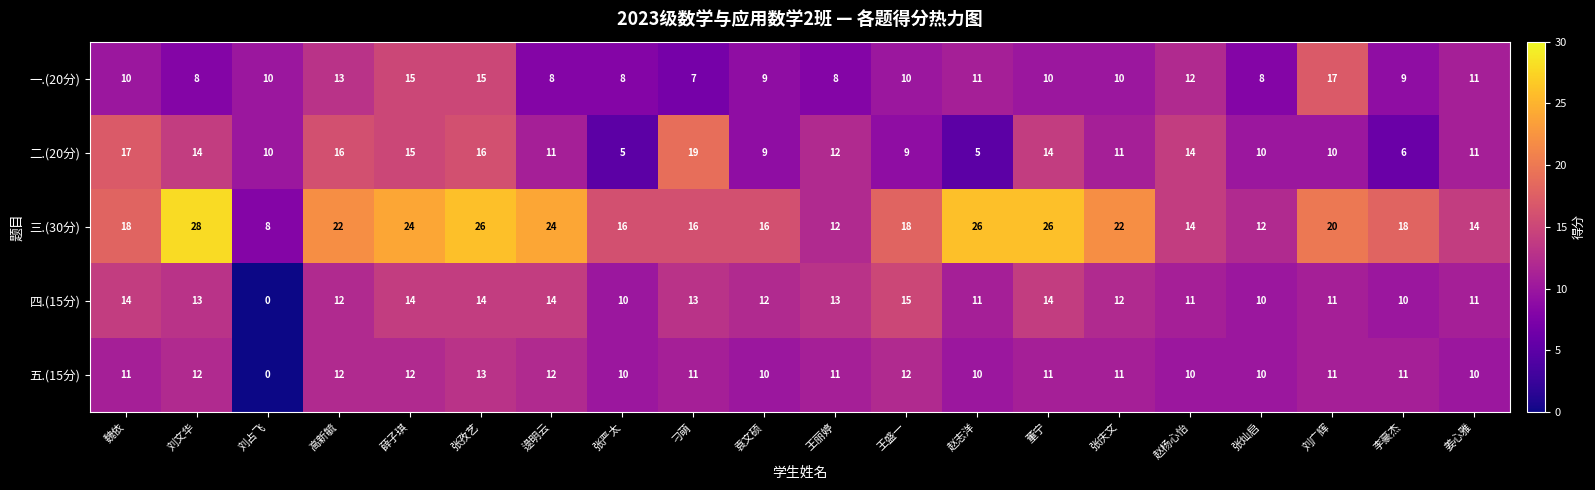

What is the difference between the 三.(30分) values at 姜心雅 and 高新毓?

8